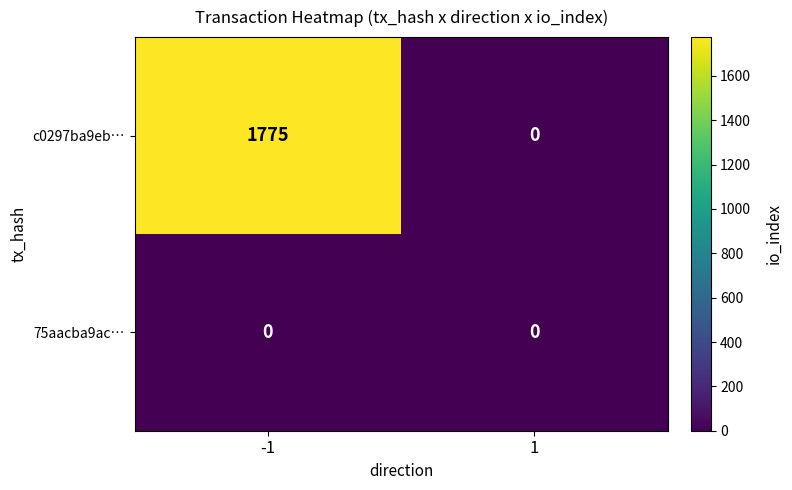

Reading left to right, extract all data points from this chart.

c0297ba9eb…: 1775	0
75aacba9ac…: 0	0